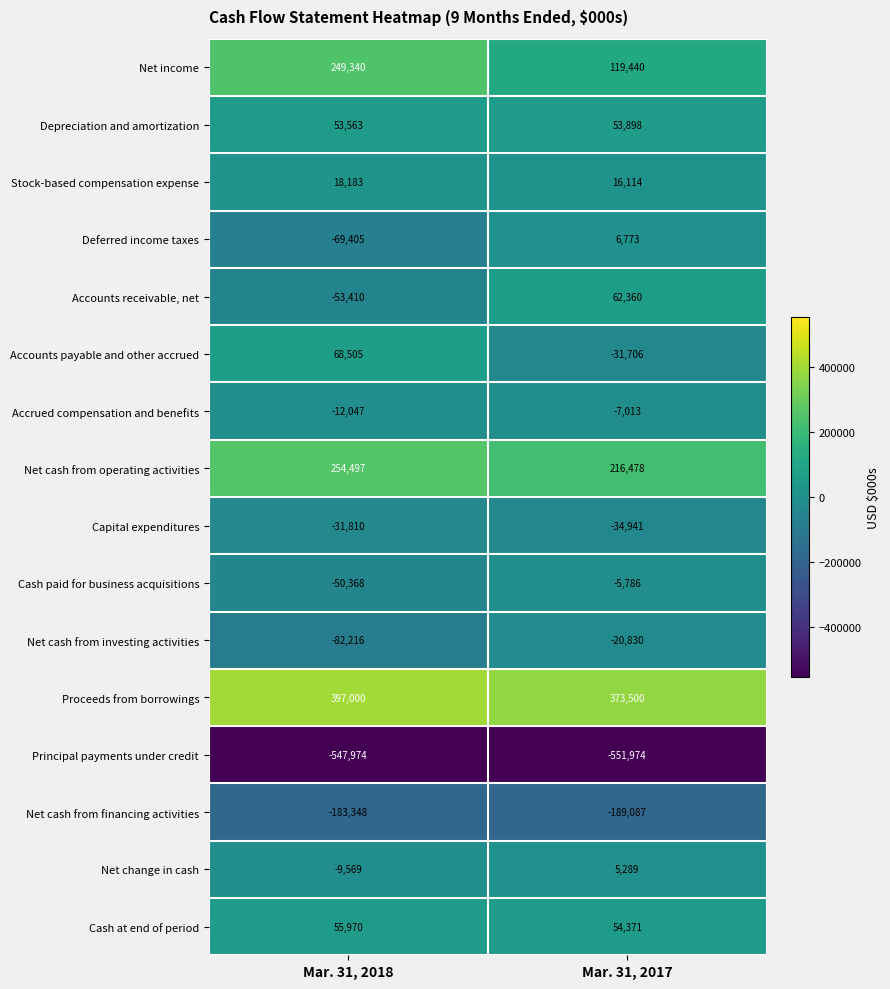

How many data points does each series have?

2